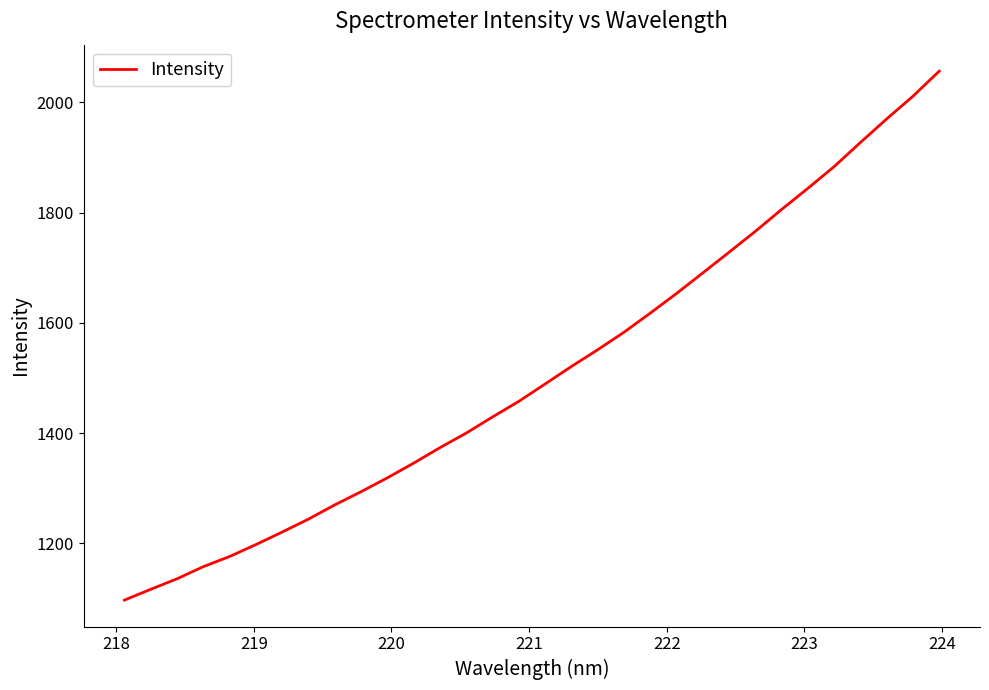

What is the greatest value displayed?

2056.8